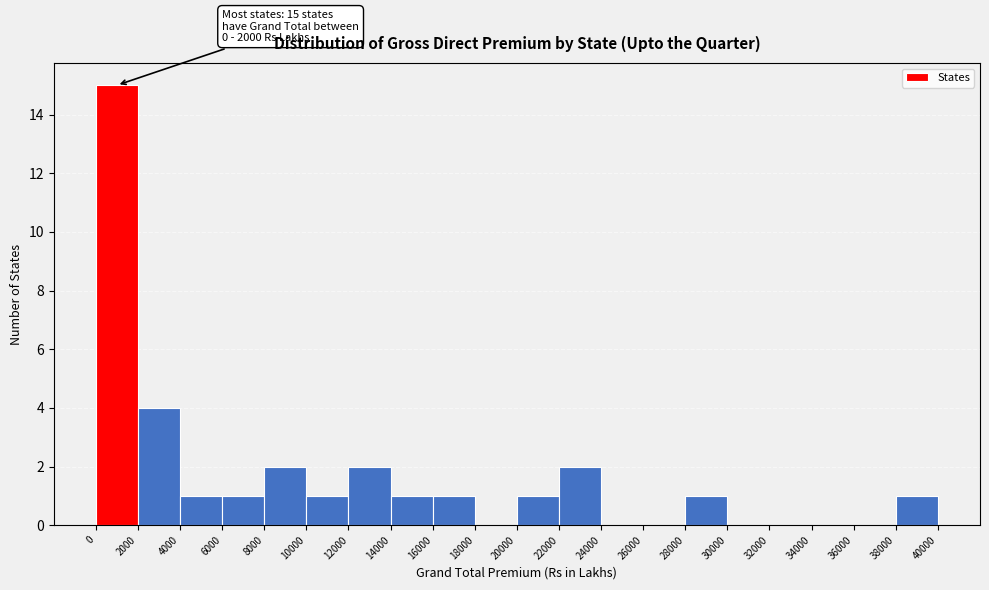

Which range on the x-axis has the tallest bar?

0 to 2000